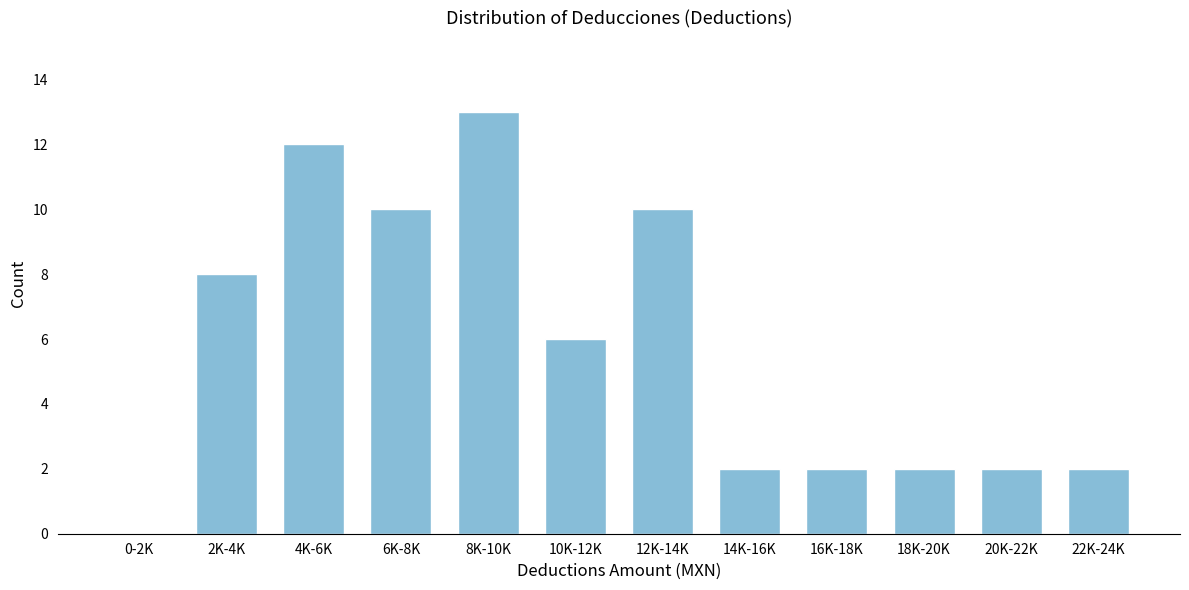

Reading left to right, transcribe all the data shown in this chart.

0-2K=0	2K-4K=8	4K-6K=12	6K-8K=10	8K-10K=13	10K-12K=6	12K-14K=10	14K-16K=2	16K-18K=2	18K-20K=2	20K-22K=2	22K-24K=2